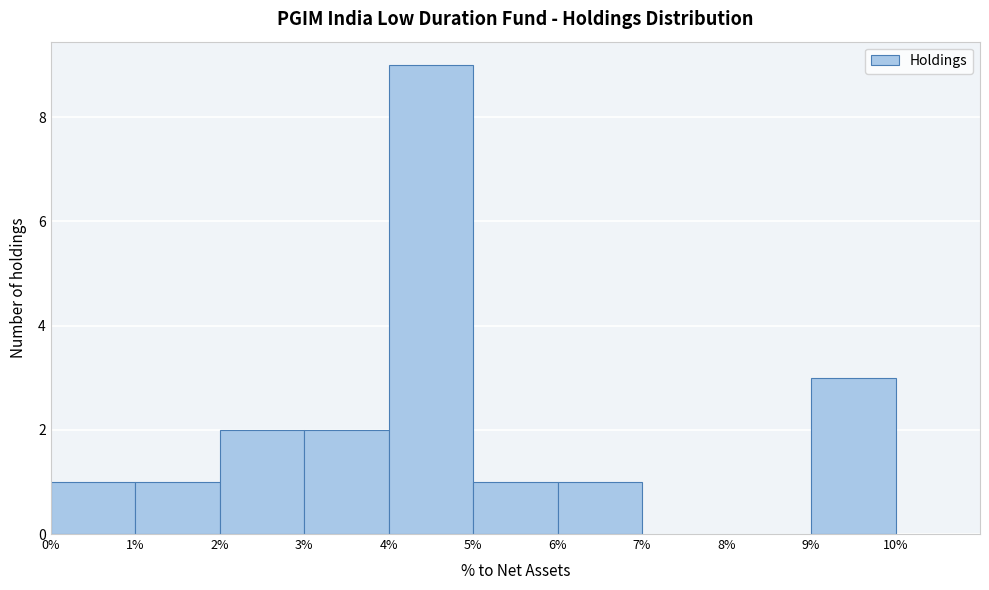

What is the height of the bar covering 9% to 10% on the x-axis? The values are not printed on the chart, so give them approximately, as read against the axis.

3